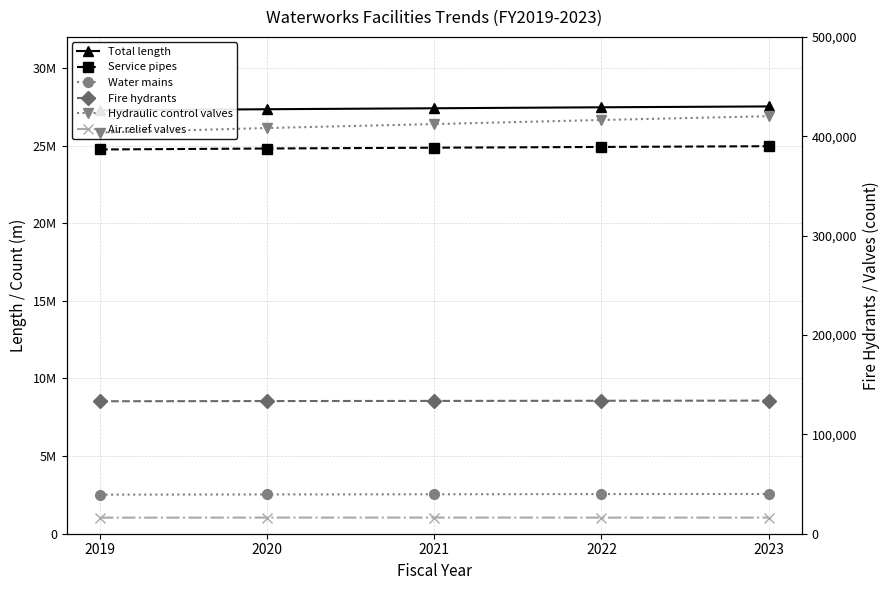

True or false: Hydraulic control valves and Water mains cross at least once.

False